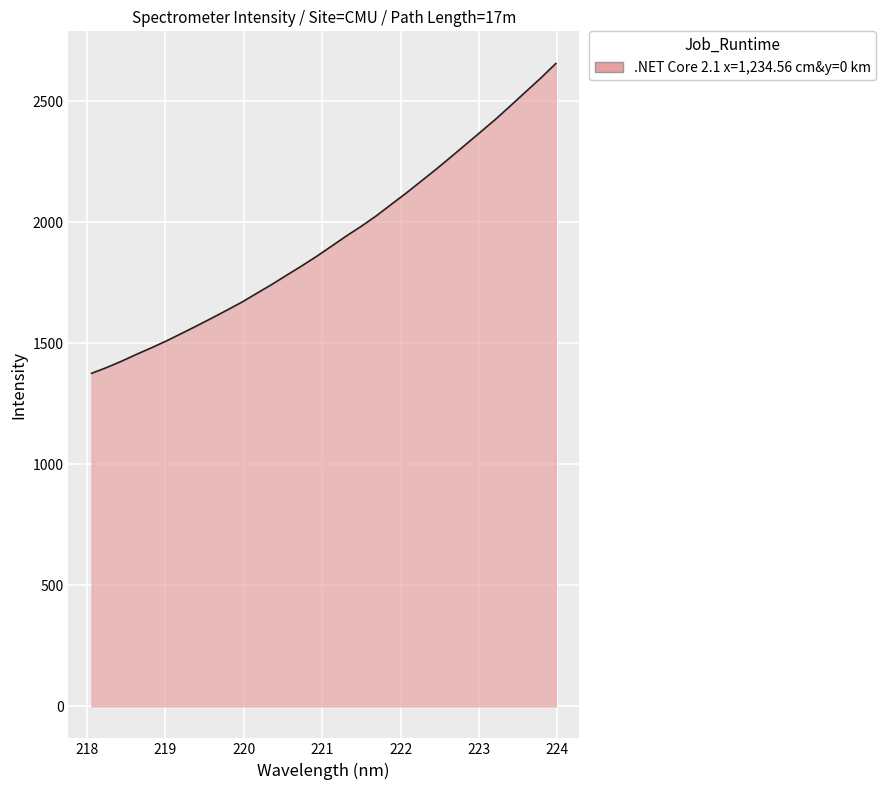

What is the greatest value displayed?

2656.3